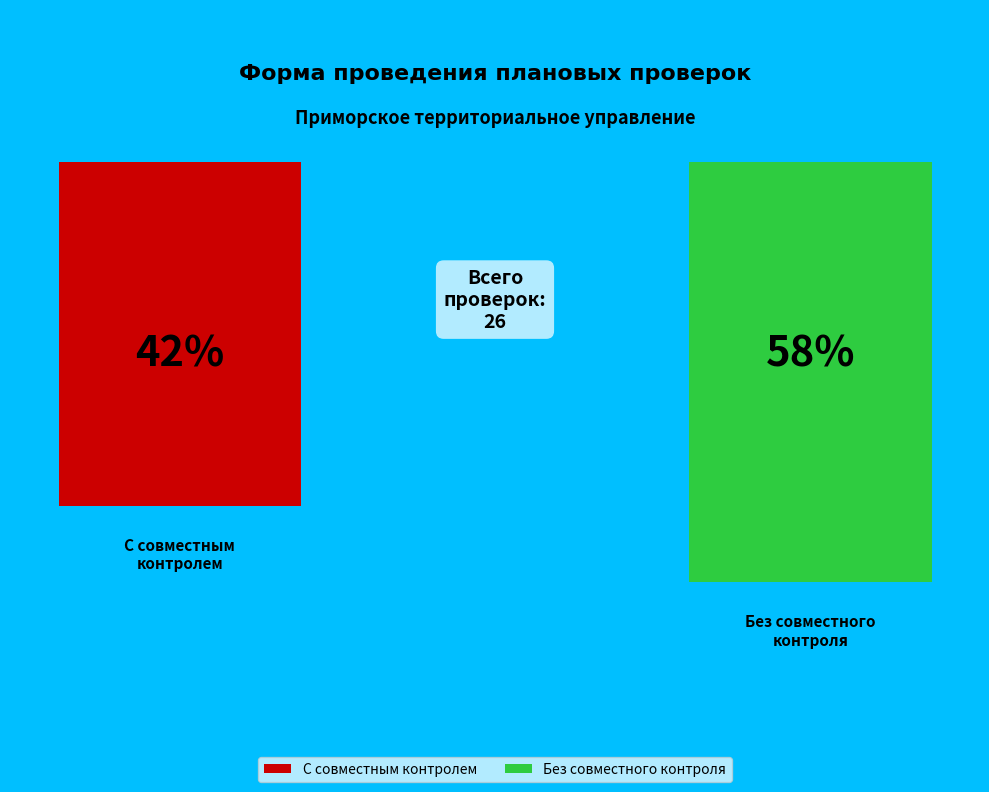

Is there a majority slice in this chart?

Yes